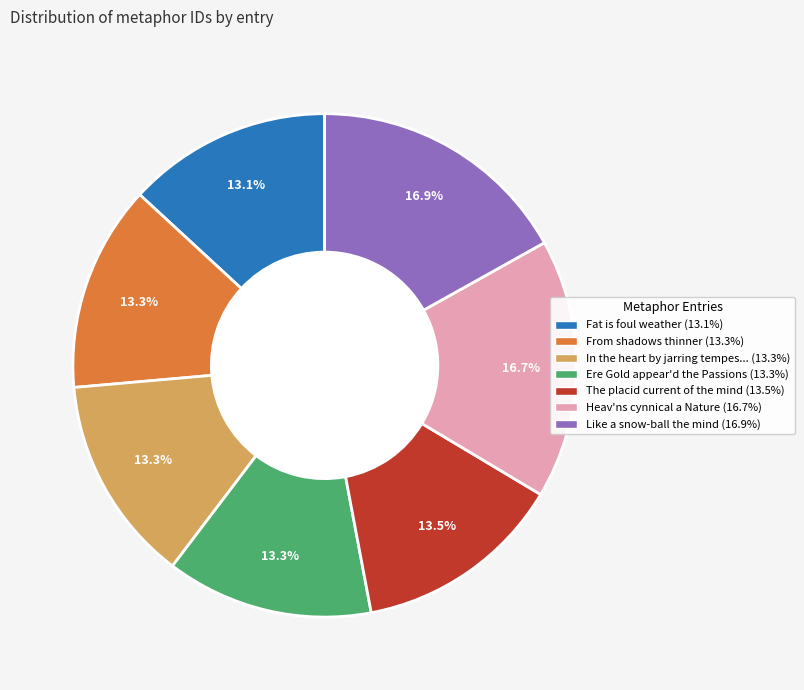

Is there any slice that represents more than half of the pie?

No